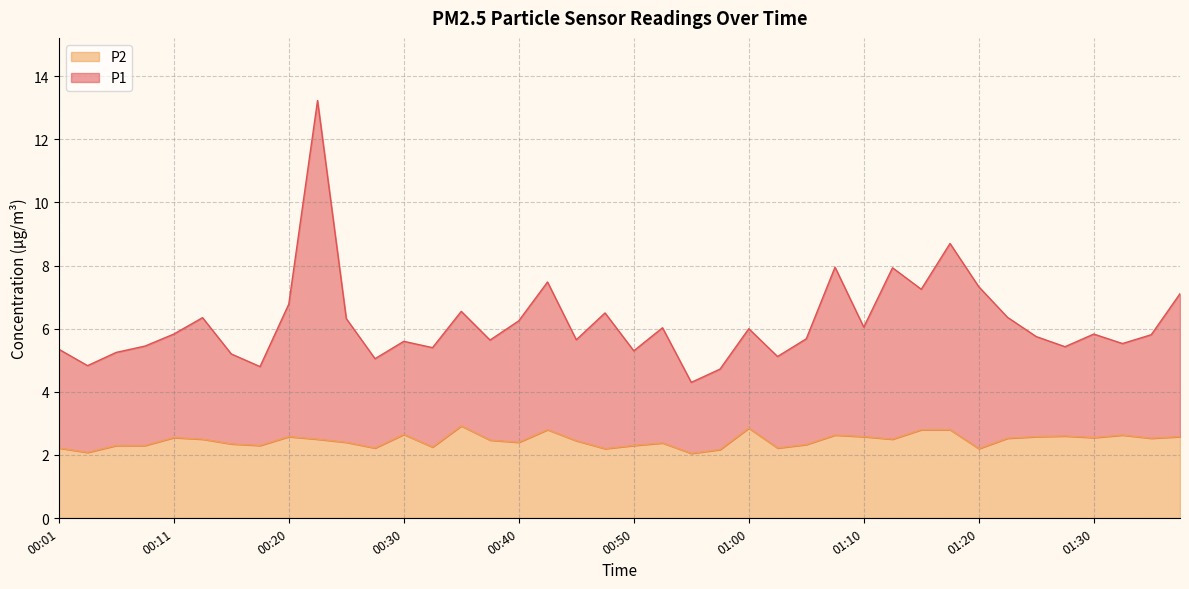

True or false: P2 and P1 intersect in this chart.

False